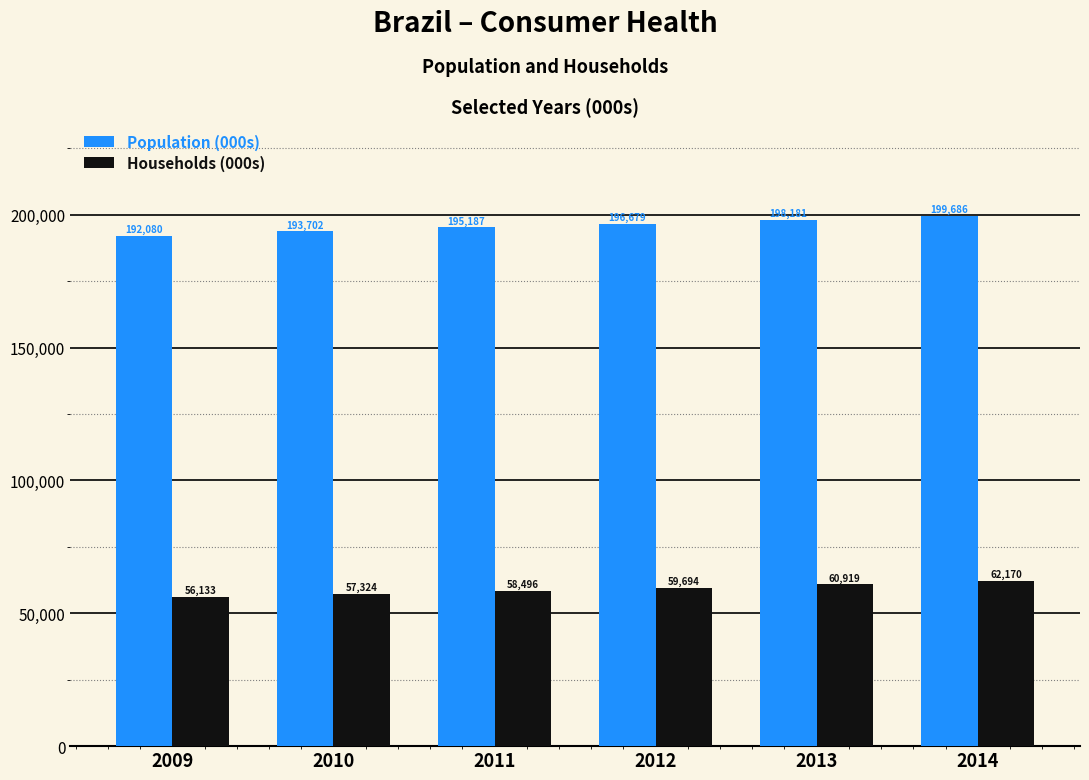

Does the chart contain stacked bars?

No